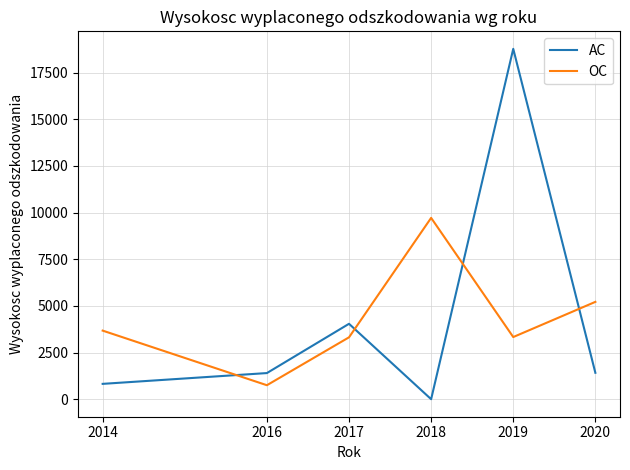

What is the spread (max minus min) of values at 2019?

15437.5